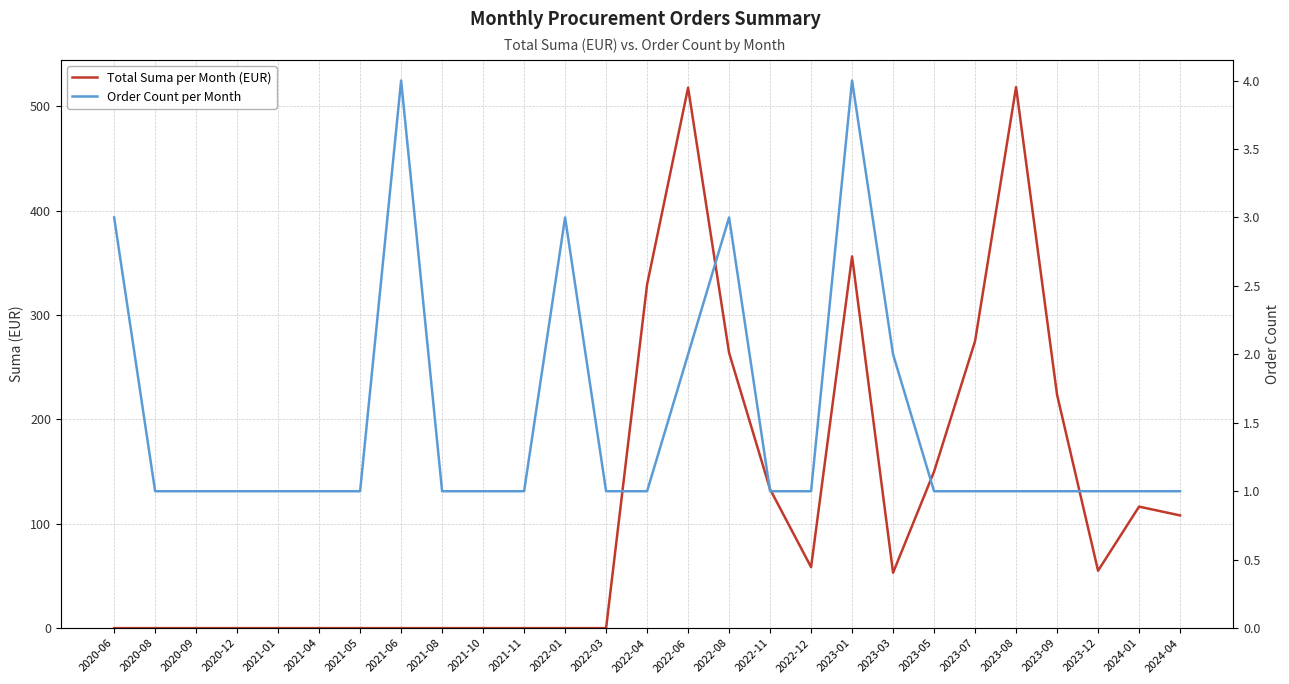

What is the total value across all series at 2021-01?

1.0